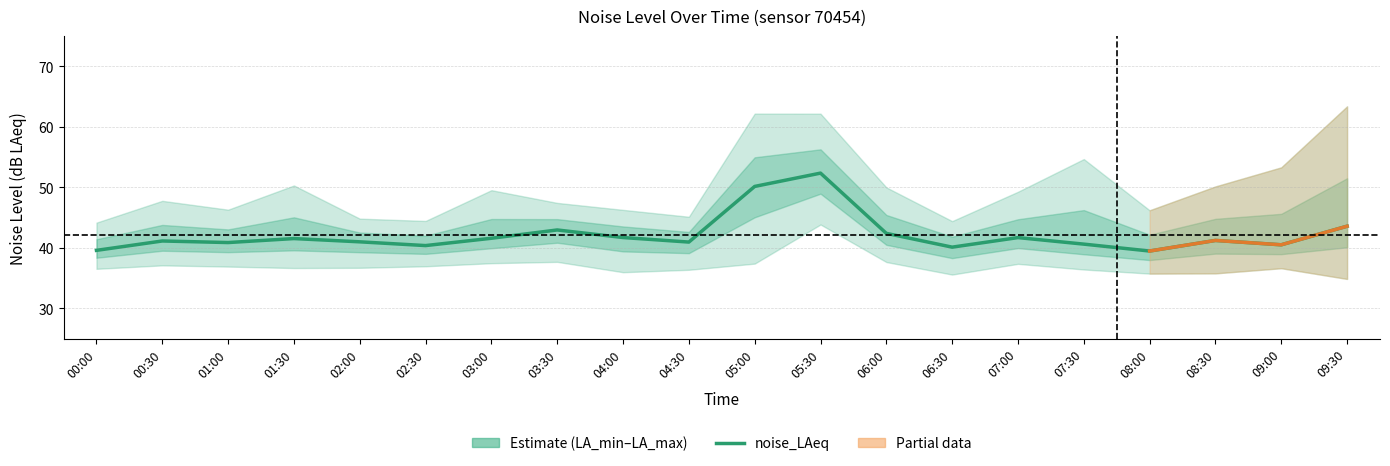

Is the value of noise_LA_max at 06:30 greater than the value of noise_LAeq at 06:00?

Yes